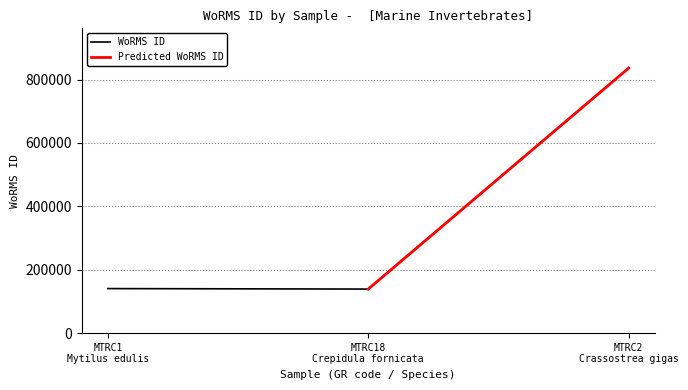

What is the highest value of the WoRMS ID series?

836033